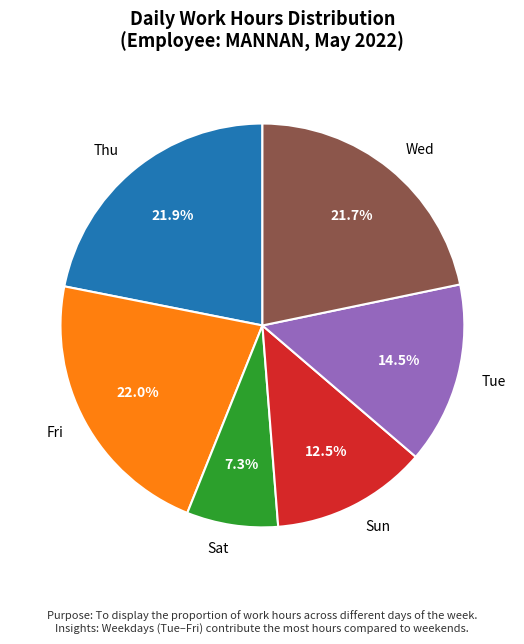

What percentage do Sun and Tue together represent?

27.0%